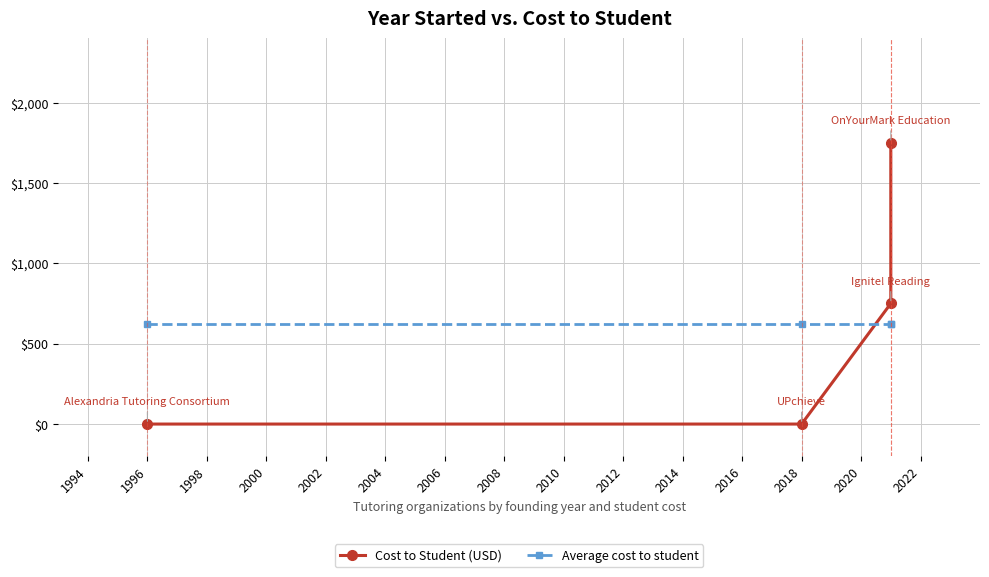

What is the sum of the Average cost to student values at 2000 and 1994?

1250